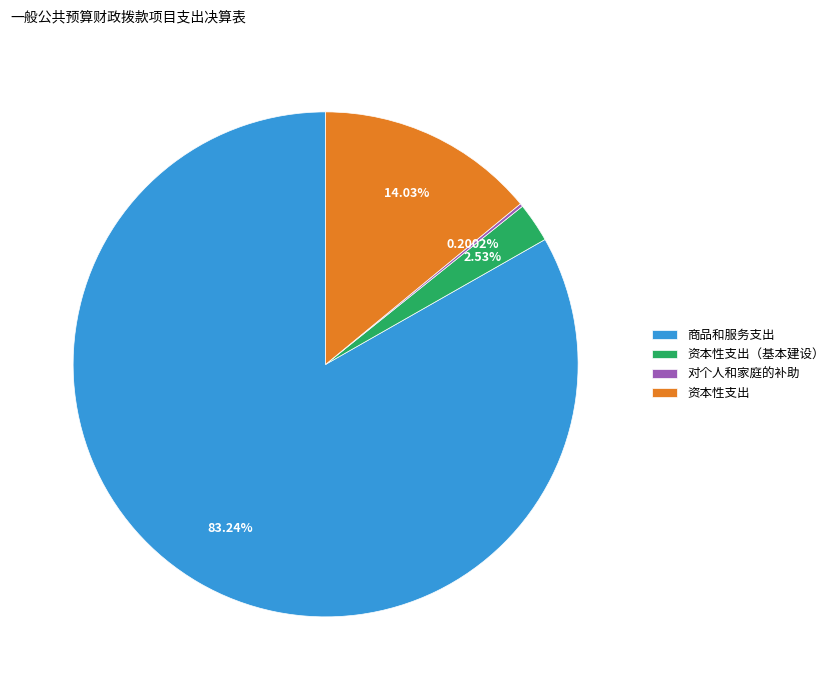

Is there any slice that represents more than half of the pie?

Yes